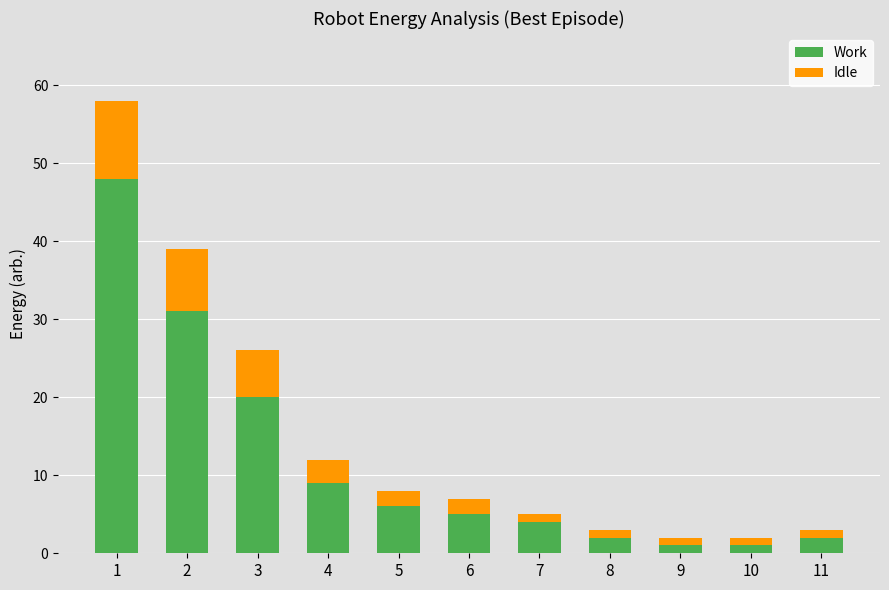

Reading left to right, what are the values for Work?

48	31	20	9	6	5	4	2	1	1	2